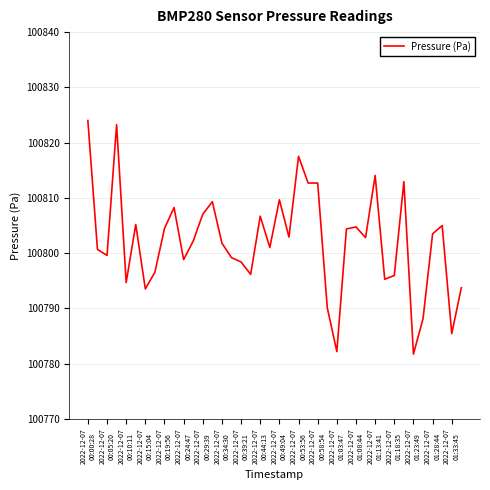

What is the smallest value displayed?

100781.8